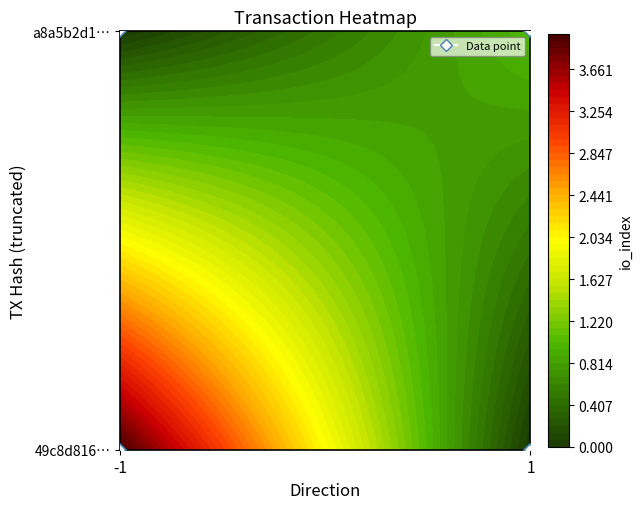

Reading left to right, extract all data points from this chart.

tx_49c8: -1	4
tx_a8a5: 1	1